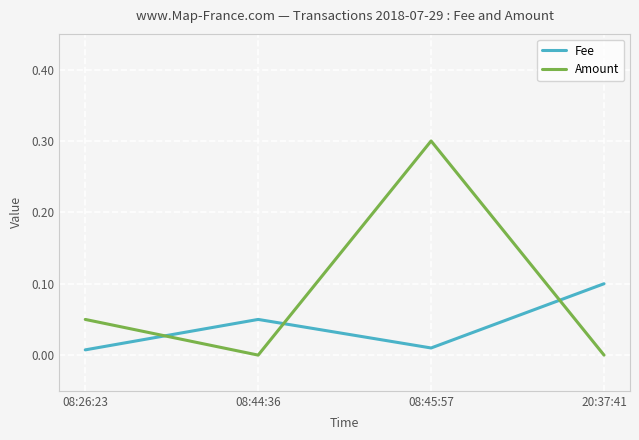

Which series has the largest total across all categories?

Amount